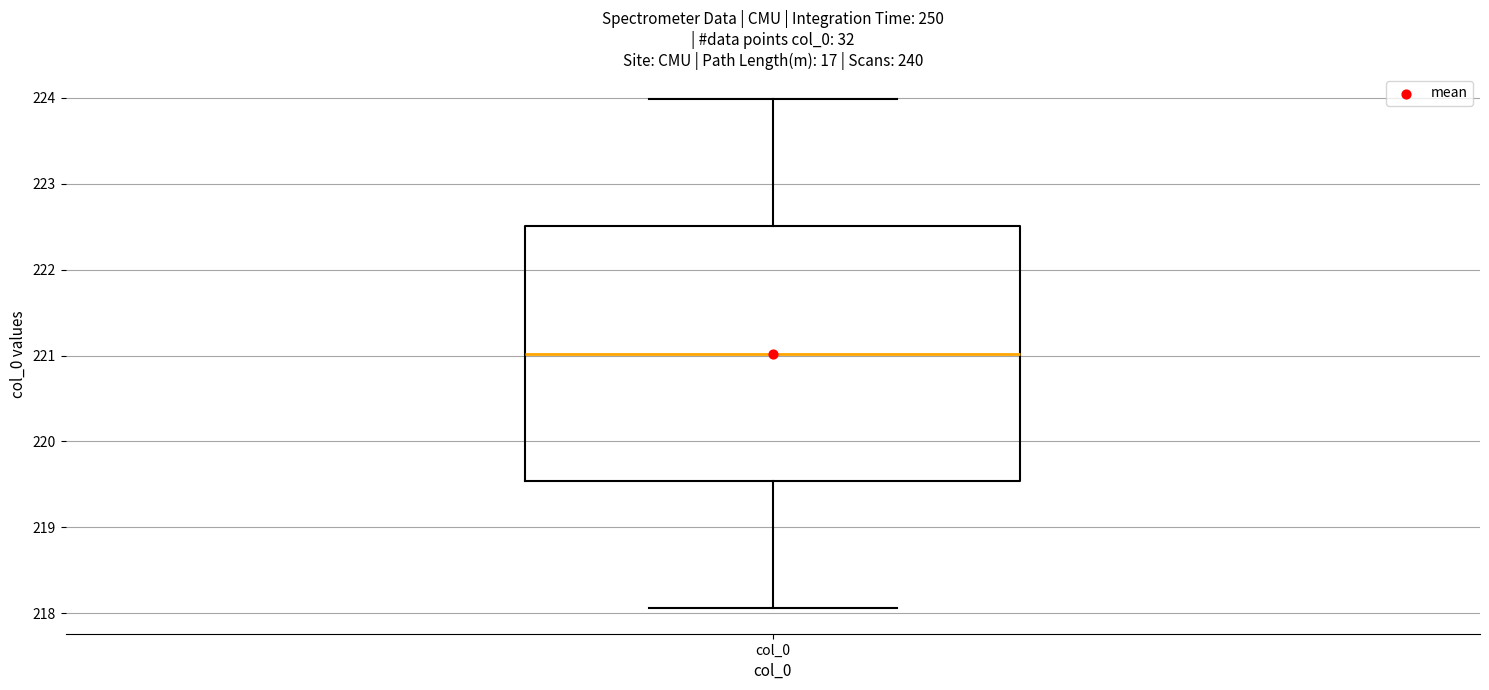

Transcribe this box plot: give where the median line is, the range the box spans, and where the two whiskers end, as read against the y-axis. The values are not printed on the chart, so give them approximately, as read against the axis.

median 221.0, box 219.5 to 222.5, whiskers 218.1 to 224.0